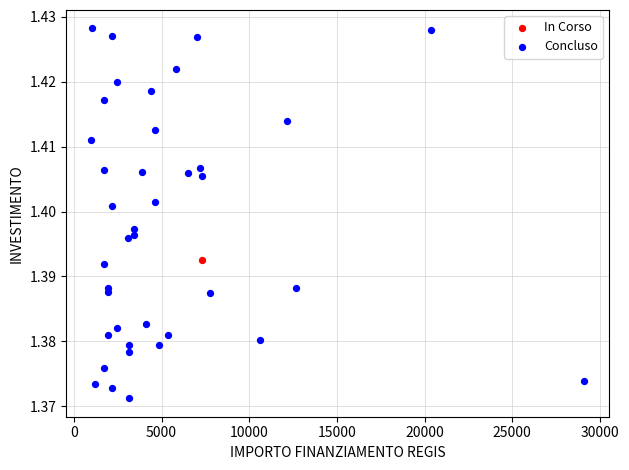

What are all the series names shown in the legend?

In Corso, Concluso